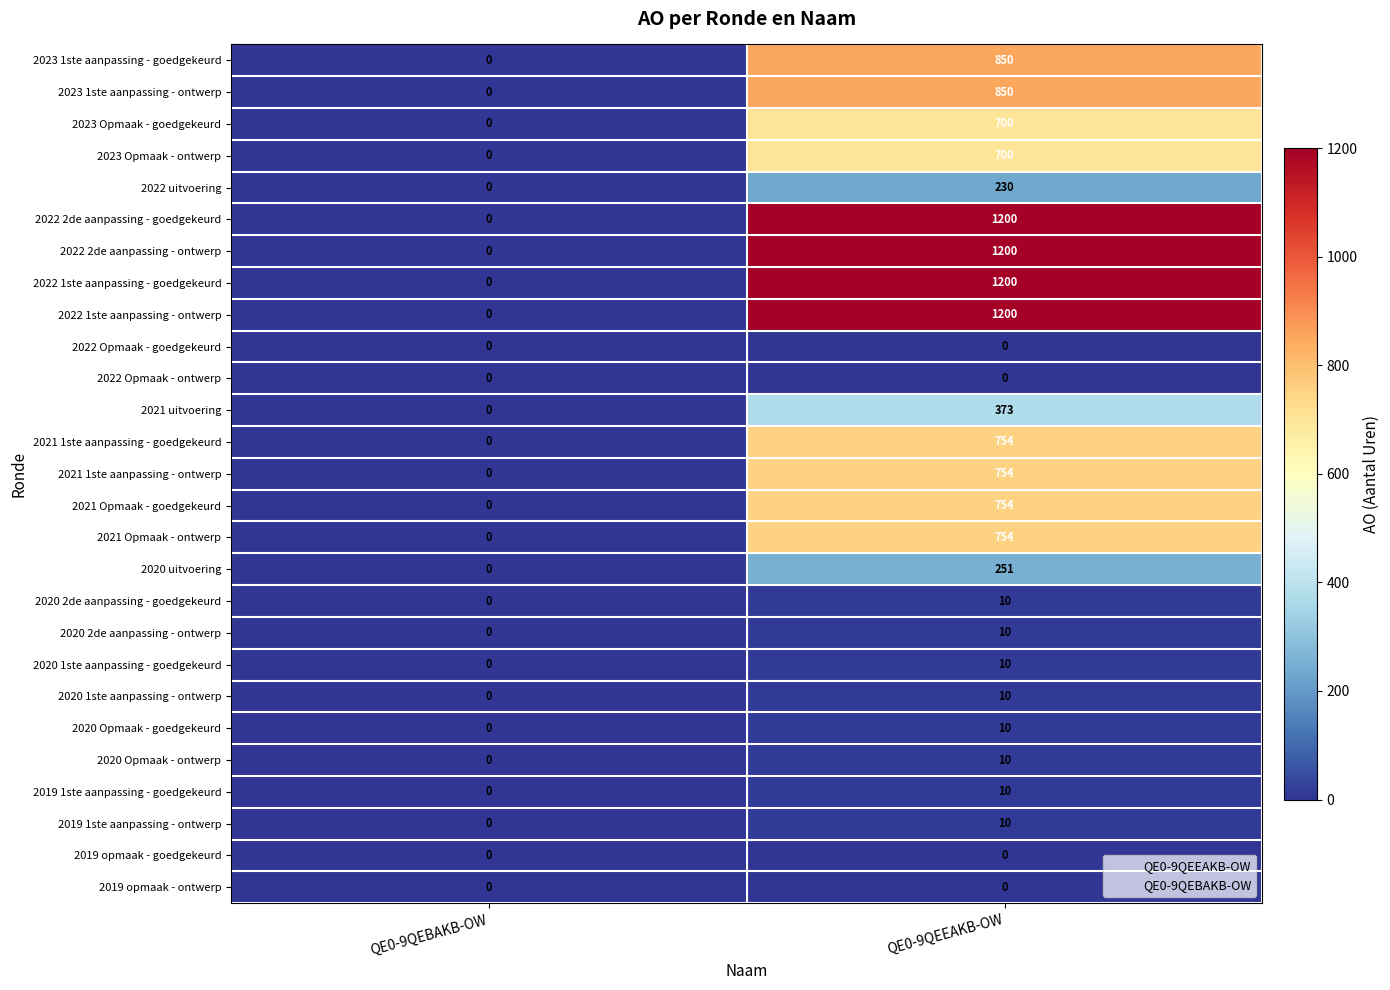

Rank the categories by 2023 Opmaak - goedgekeurd value from highest to lowest.

QE0-9QEEAKB-OW, QE0-9QEBAKB-OW